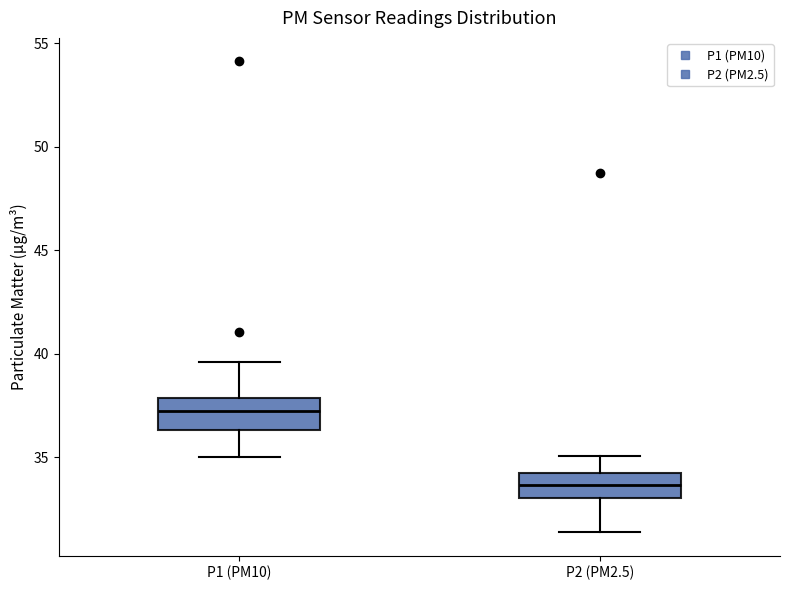

Where does the lower whisker of the box for P1 (PM10) end on the y-axis? The values are not printed on the chart, so give them approximately, as read against the axis.

35.0